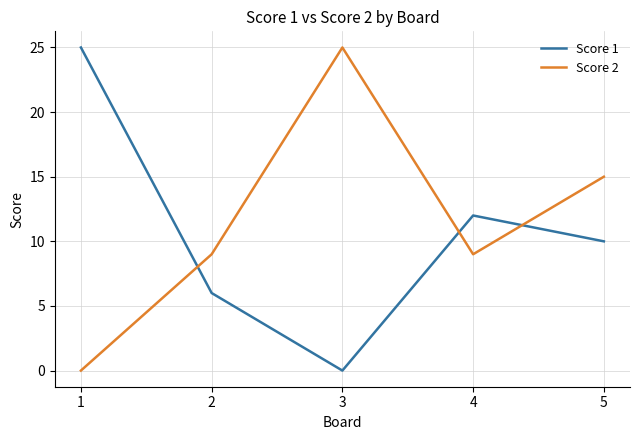

Count the number of data series in this chart.

2